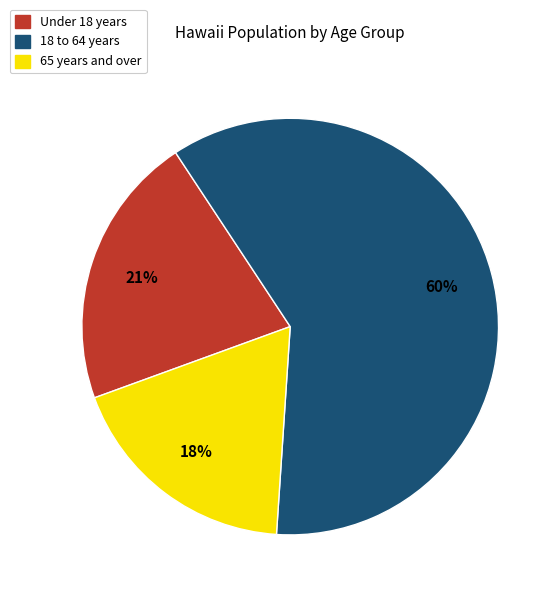

What is the ratio of the value at 18 to 64 years to the value at 65 years and over?

3.3